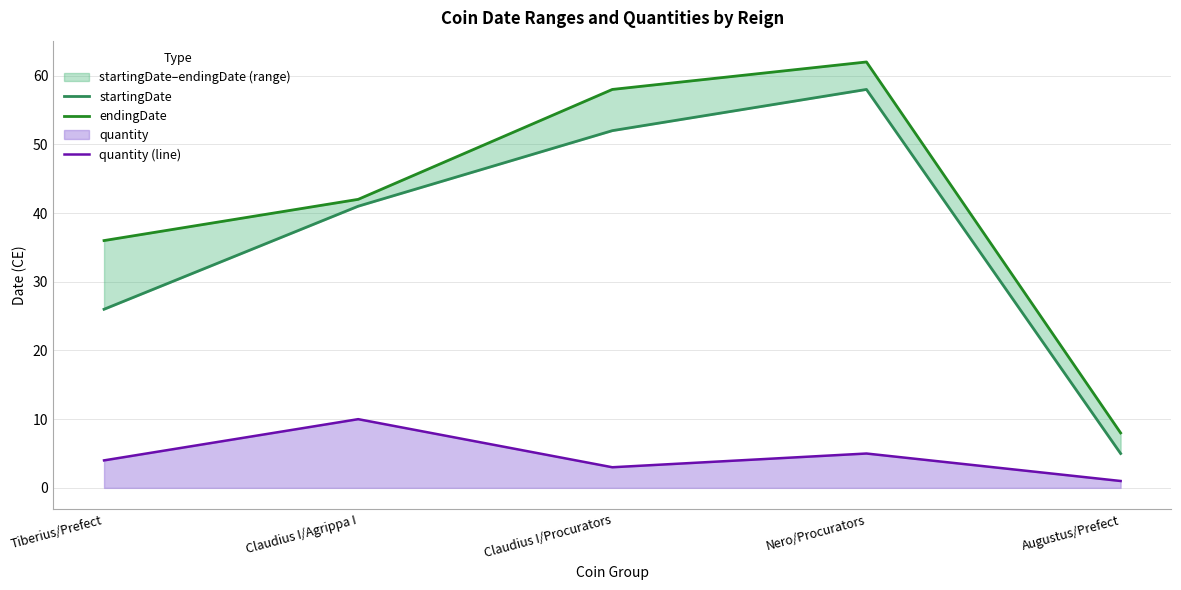

Count the number of data series in this chart.

3